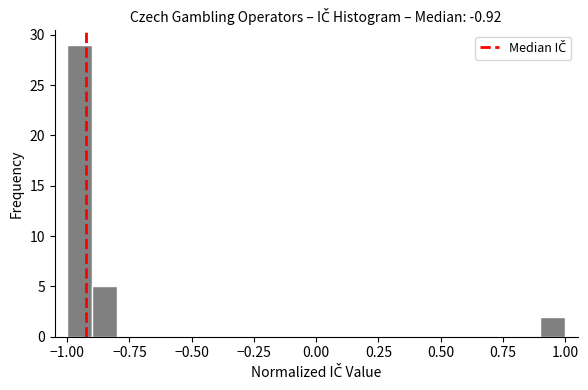

Read against the x-axis, roughly where is the centre of the tallest bar?

-0.95